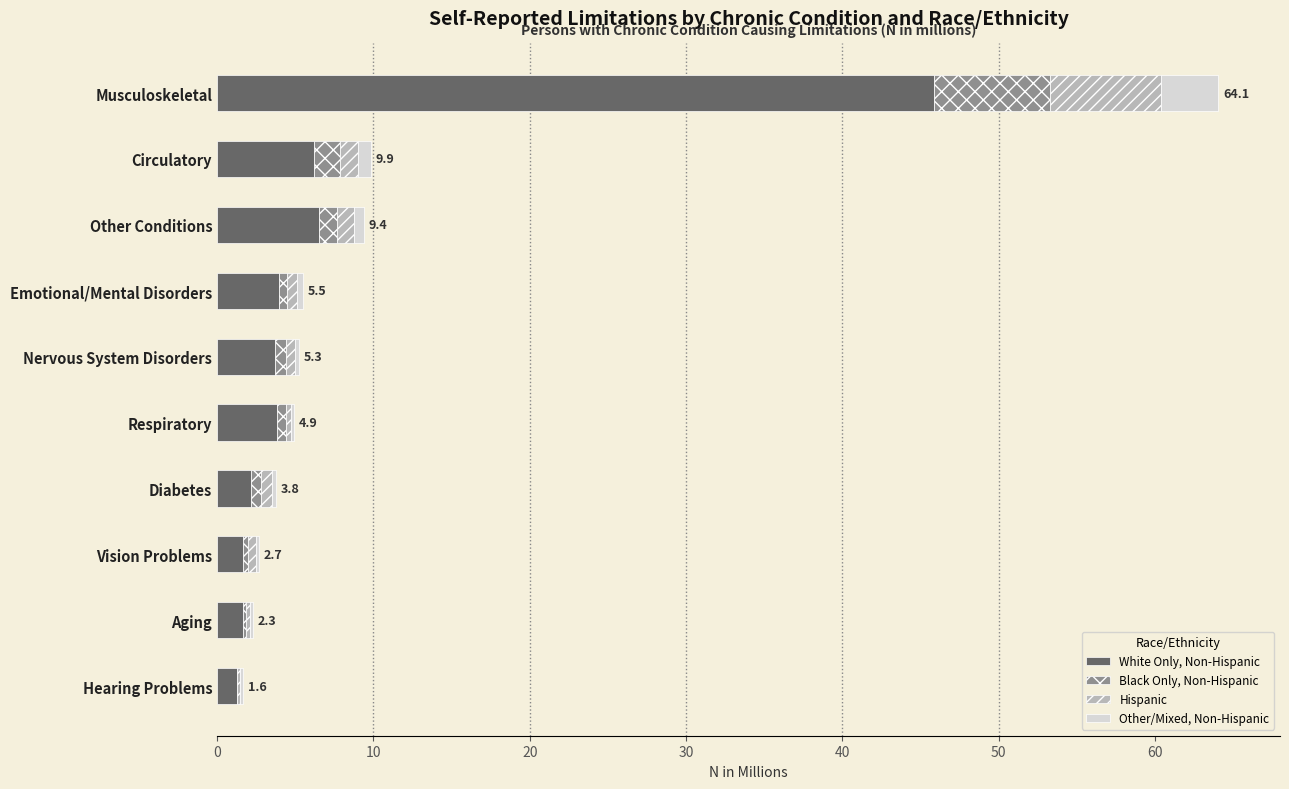

At which category is the sum across all series the highest?

Musculoskeletal